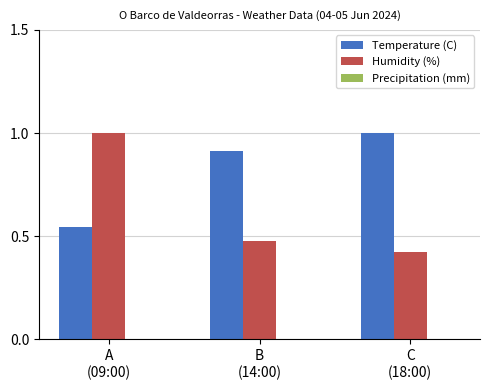

What is the sum of all Humidity (%) values?

1.9